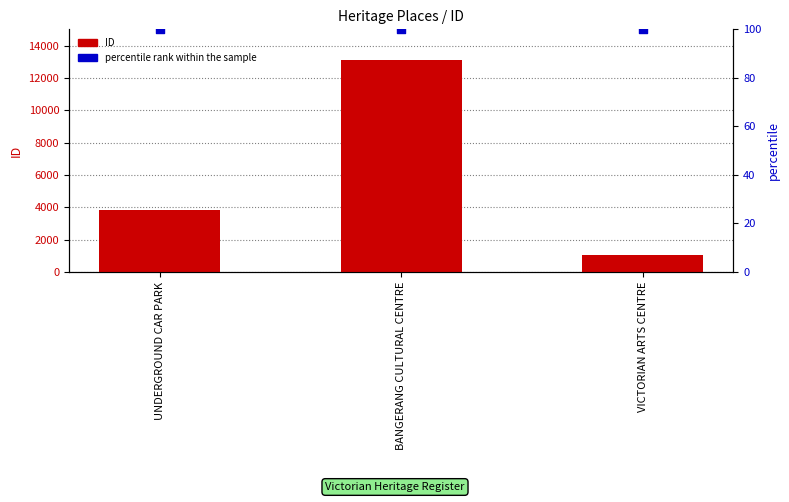

Is the value of ID at VICTORIAN ARTS CENTRE greater than the value of percentile rank within the sample at VICTORIAN ARTS CENTRE?

Yes